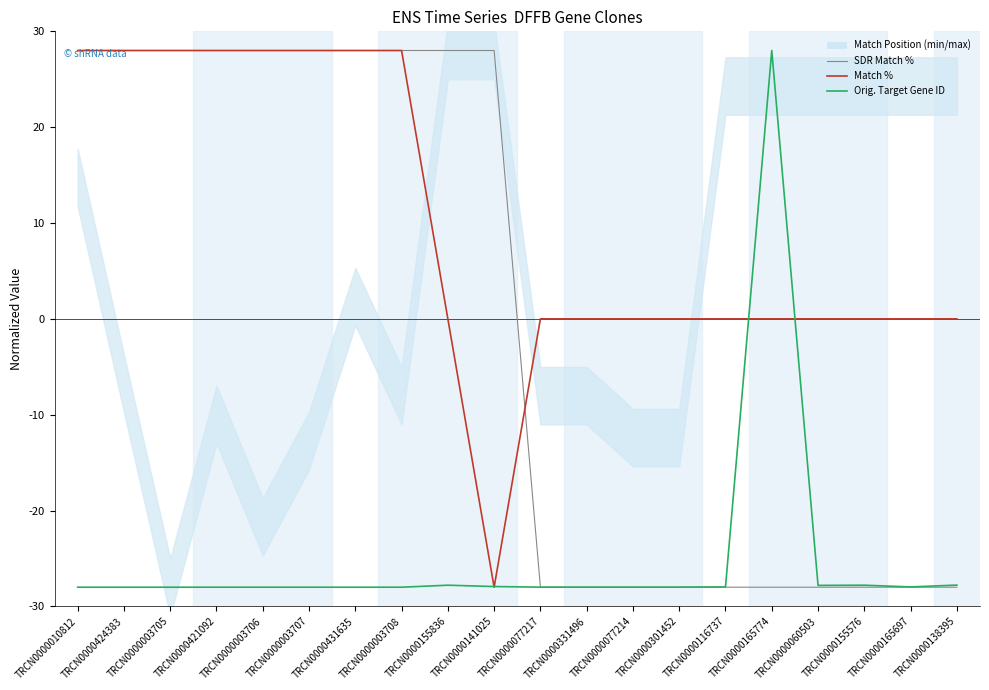

Is it true that Orig. Target Gene ID equals -9.6 at TRCN0000301452?

False